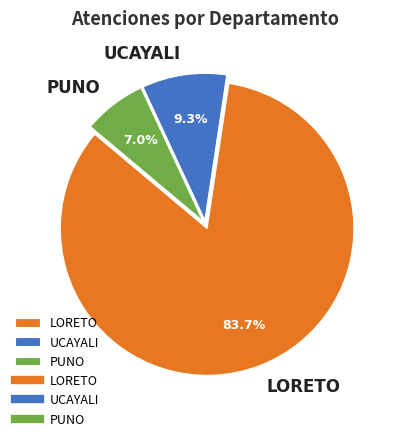

Between LORETO and UCAYALI, which is larger?

LORETO